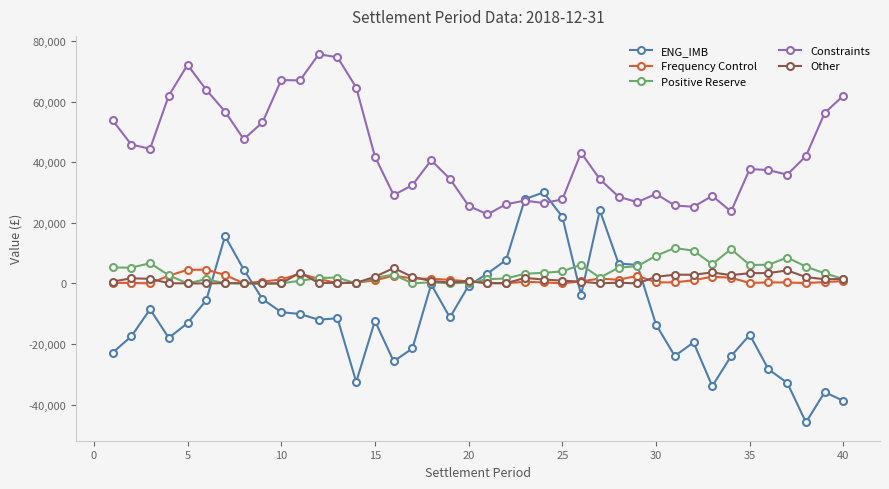

What is the value of the Constraints point at the 33rd from the left?

28906.5